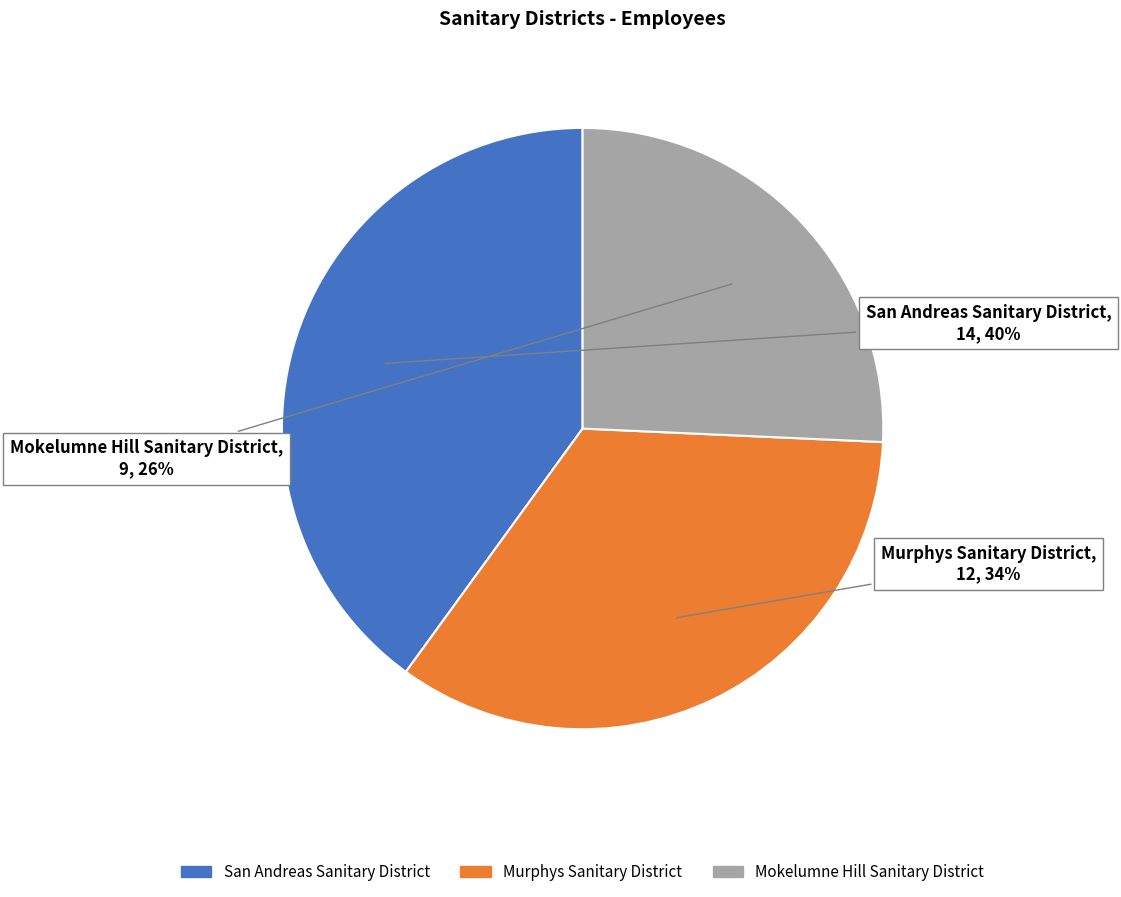

Is there a majority slice in this chart?

No